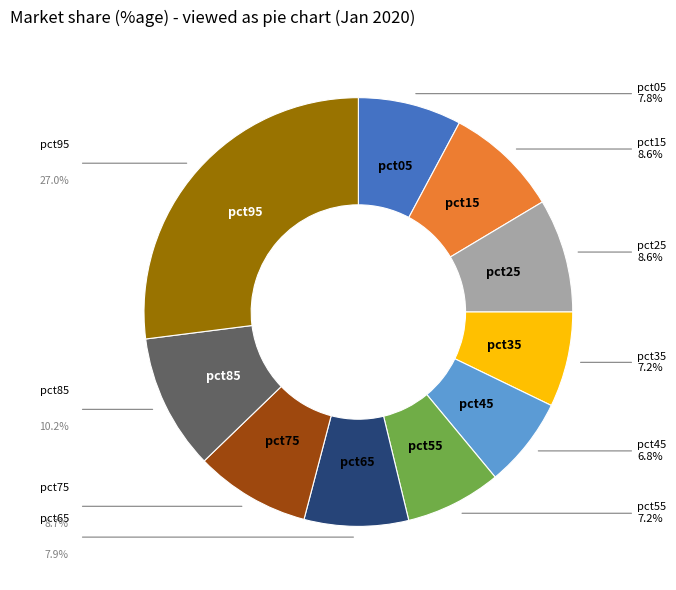

Is there a majority slice in this chart?

No